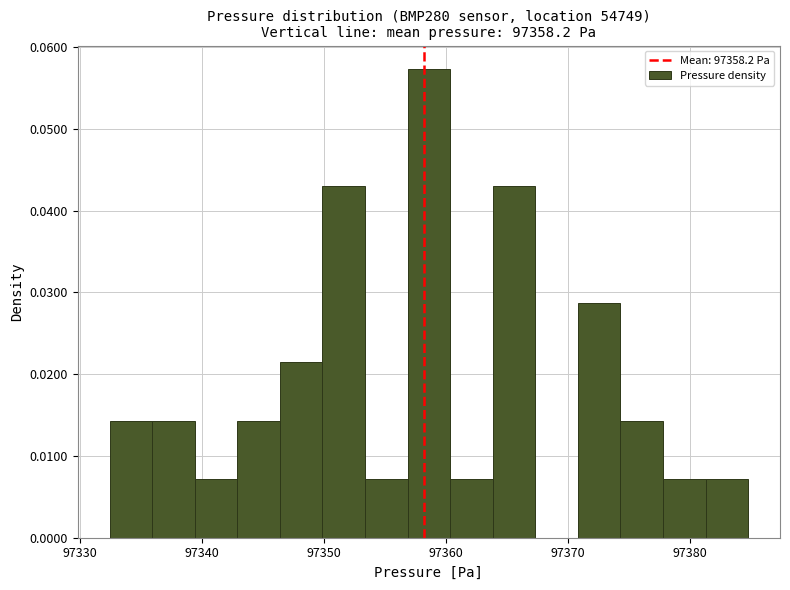

Around what value on the x-axis is the tallest bar? Give the approximate position of its centre, as read against the axis.

97359